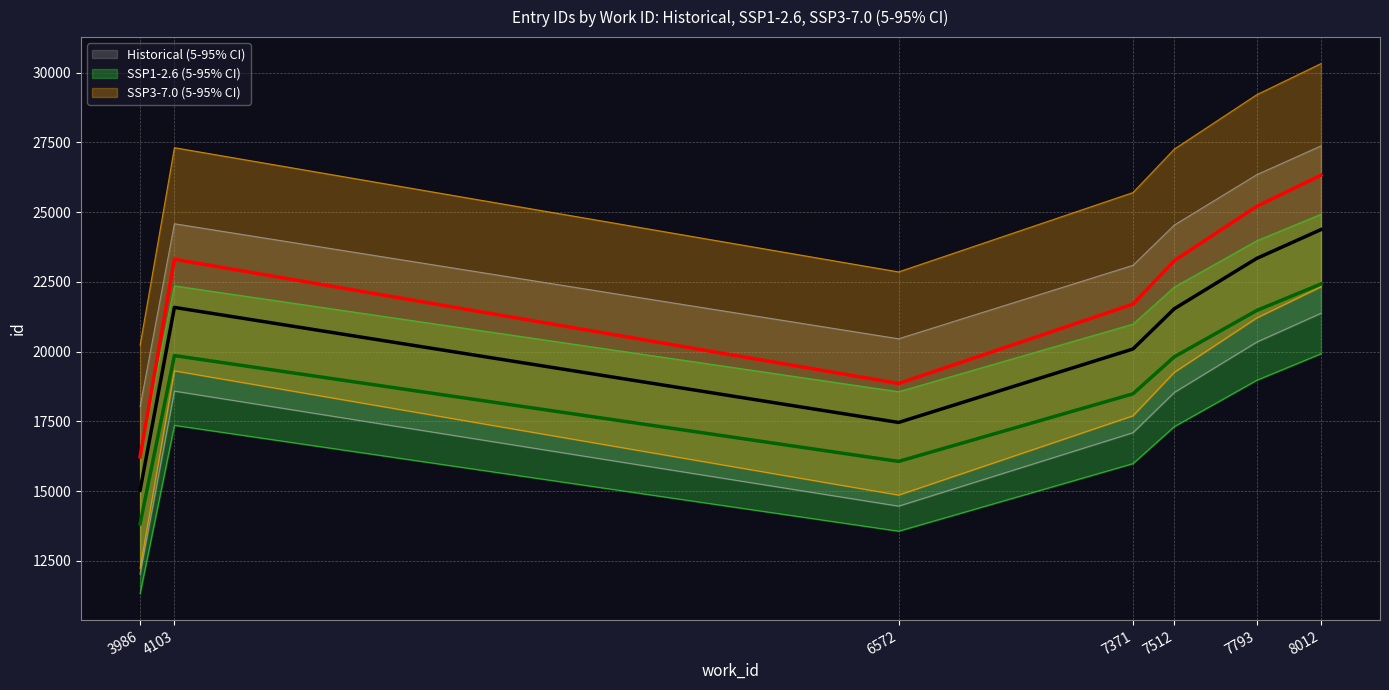

Read the SSP1-2.6 (5-95% CI) value at 17469, to the nearest 50.

17450